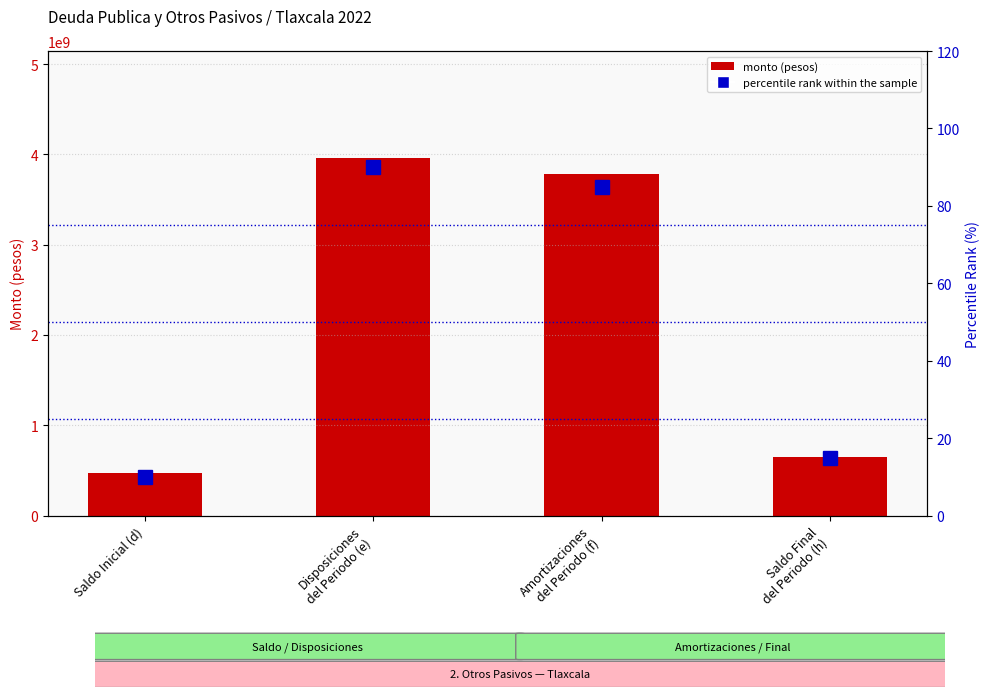

Which category has the lowest value in the percentile rank within the sample series?

Saldo Inicial (d)